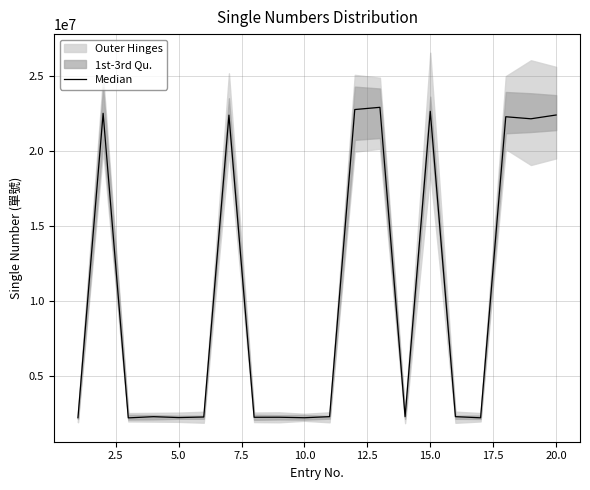

Reading left to right, extract all data points from this chart.

2222374.3	22513071.9	2213759.5	2293096.6	2234388.8	2270826.0	22391586.7	2253419.4	2255819.9	2223230.6	2293908.0	22763909.9	22911946.3	2291412.9	22646151.4	2294519.4	2218648.2	22283392.8	22147365.7	22400106.1